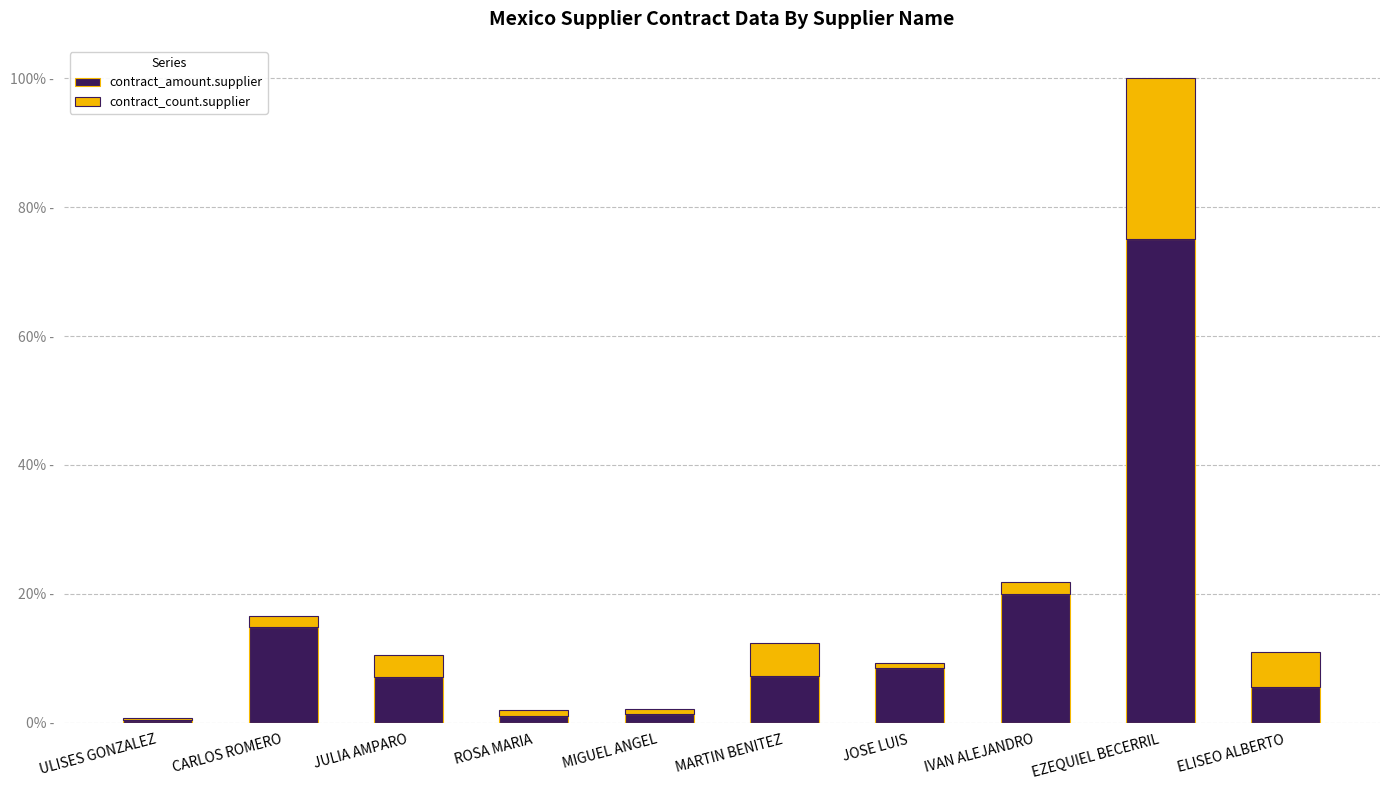

What are all the series names shown in the legend?

contract_amount.supplier, contract_count.supplier